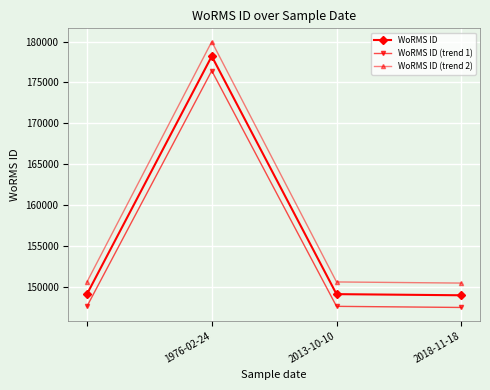

Does the chart display data point markers on the line(s)?

Yes